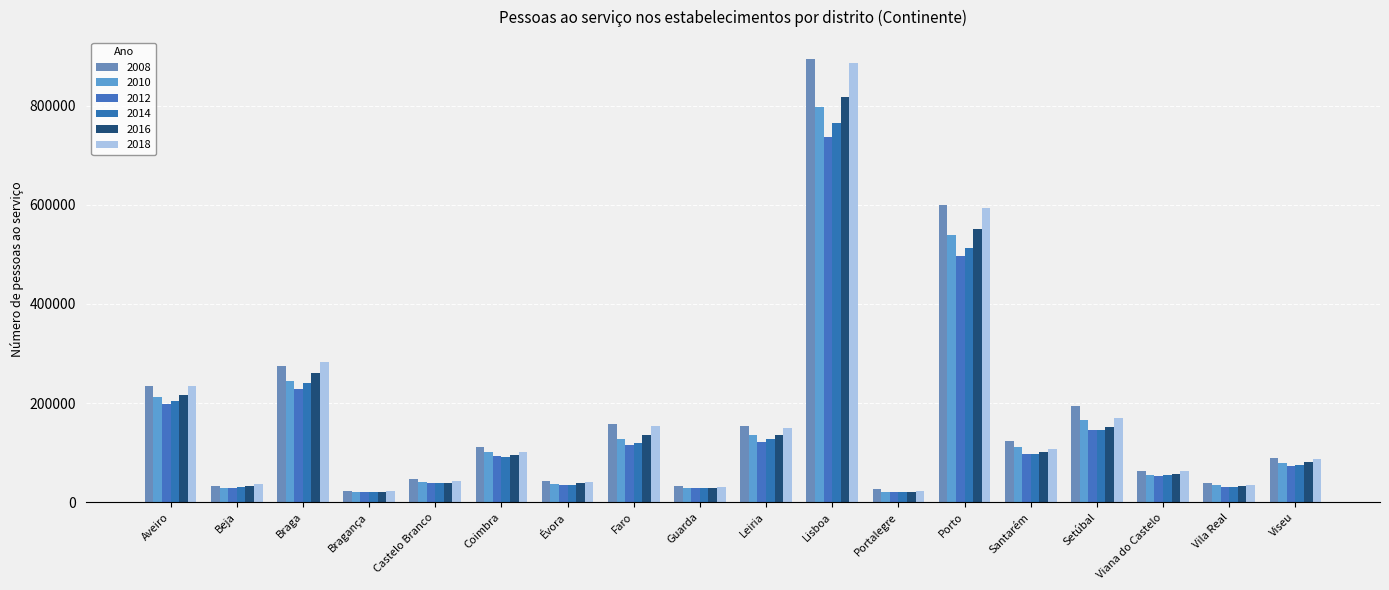

What are all the series names shown in the legend?

2008, 2010, 2012, 2014, 2016, 2018